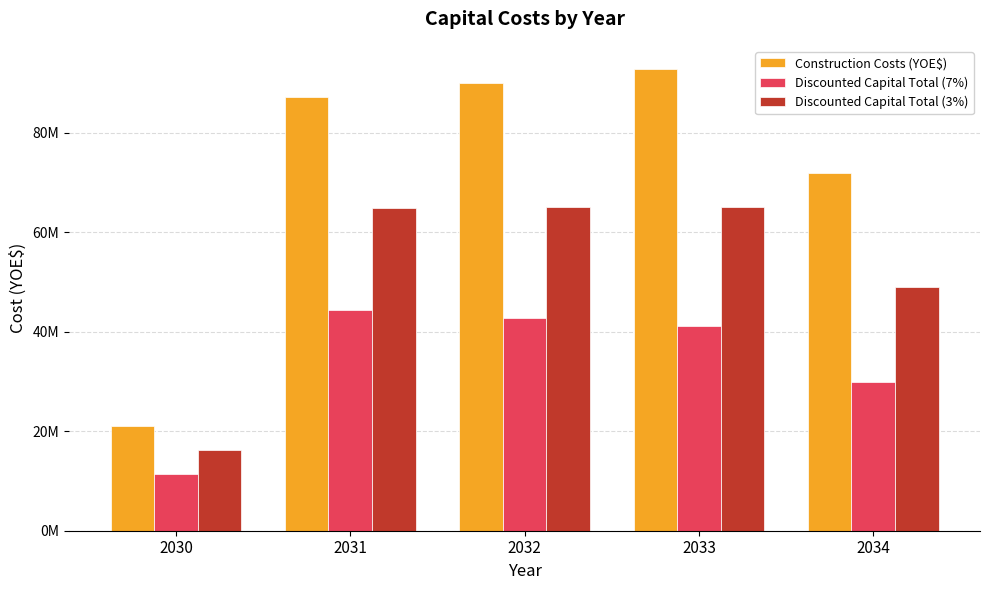

The Discounted Capital Total (7%) series shows 44279858.8 at 2031. True or false?

True